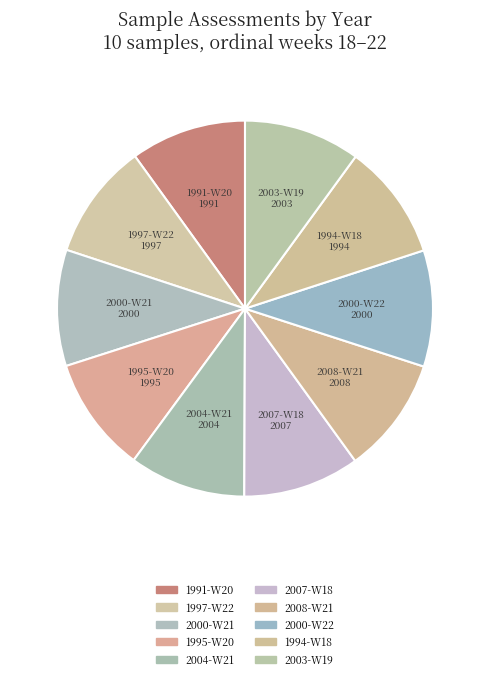

Combined, do 1994-W18 and 2000-W22 account for over 50%?

No